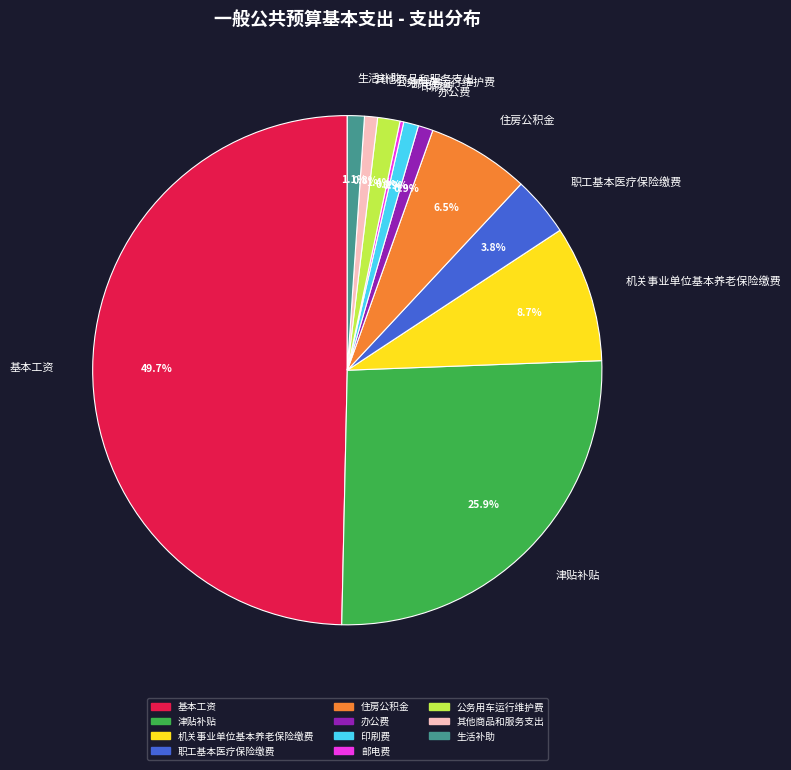

Is the sum of 住房公积金 and 机关事业单位基本养老保险缴费 greater than half?

No